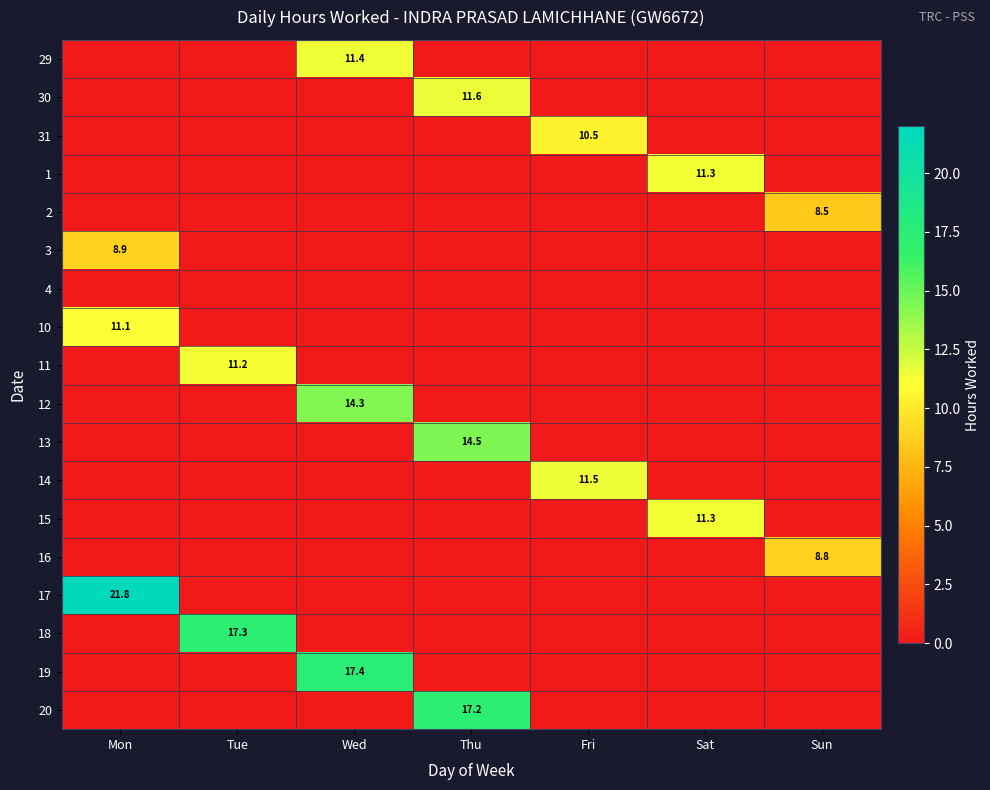

True or false: 3 has a value of 8.9 at Mon.

True